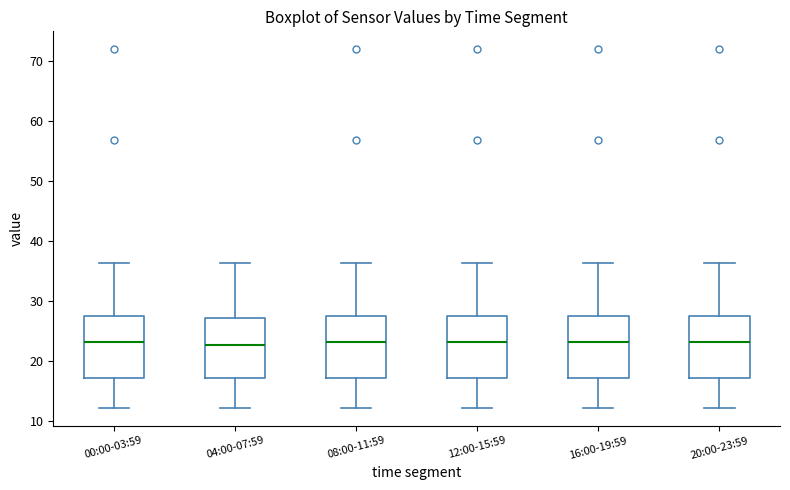

Reading left to right, transcribe this box plot: for each box, give where its median line is, the range the box spans, and where its two whiskers end, as read against the y-axis. The values are not printed on the chart, so give them approximately, as read against the axis.

00:00-03:59: median 23, box 17 to 27, whiskers 12 to 36
04:00-07:59: median 23, box 17 to 27, whiskers 12 to 36
08:00-11:59: median 23, box 17 to 27, whiskers 12 to 36
12:00-15:59: median 23, box 17 to 27, whiskers 12 to 36
16:00-19:59: median 23, box 17 to 27, whiskers 12 to 36
20:00-23:59: median 23, box 17 to 27, whiskers 12 to 36